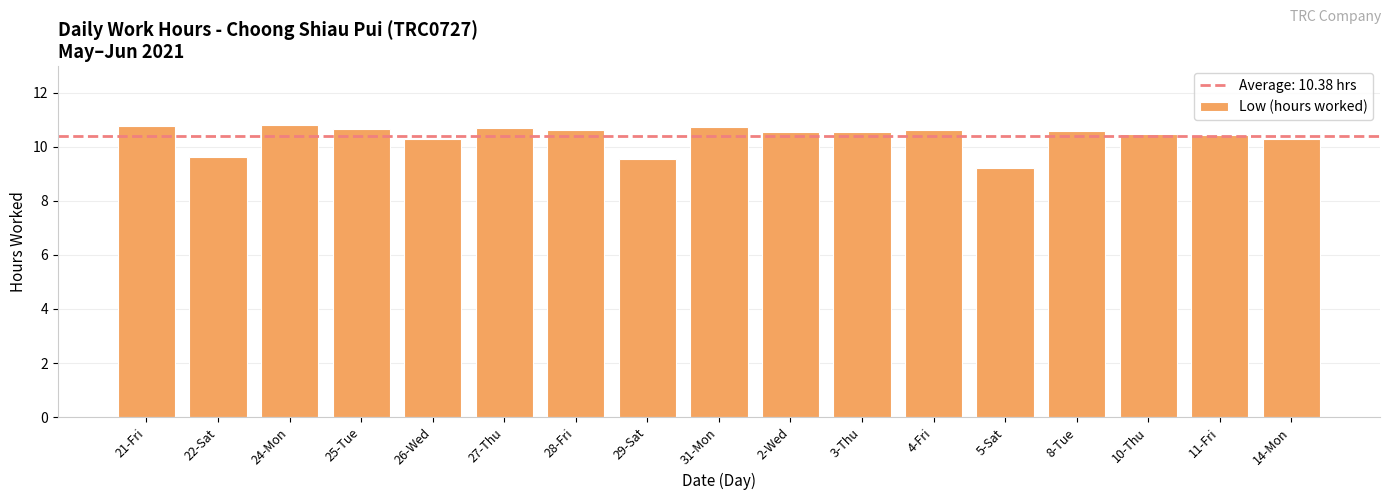

The value at 4-Fri is 5.9. True or false?

False